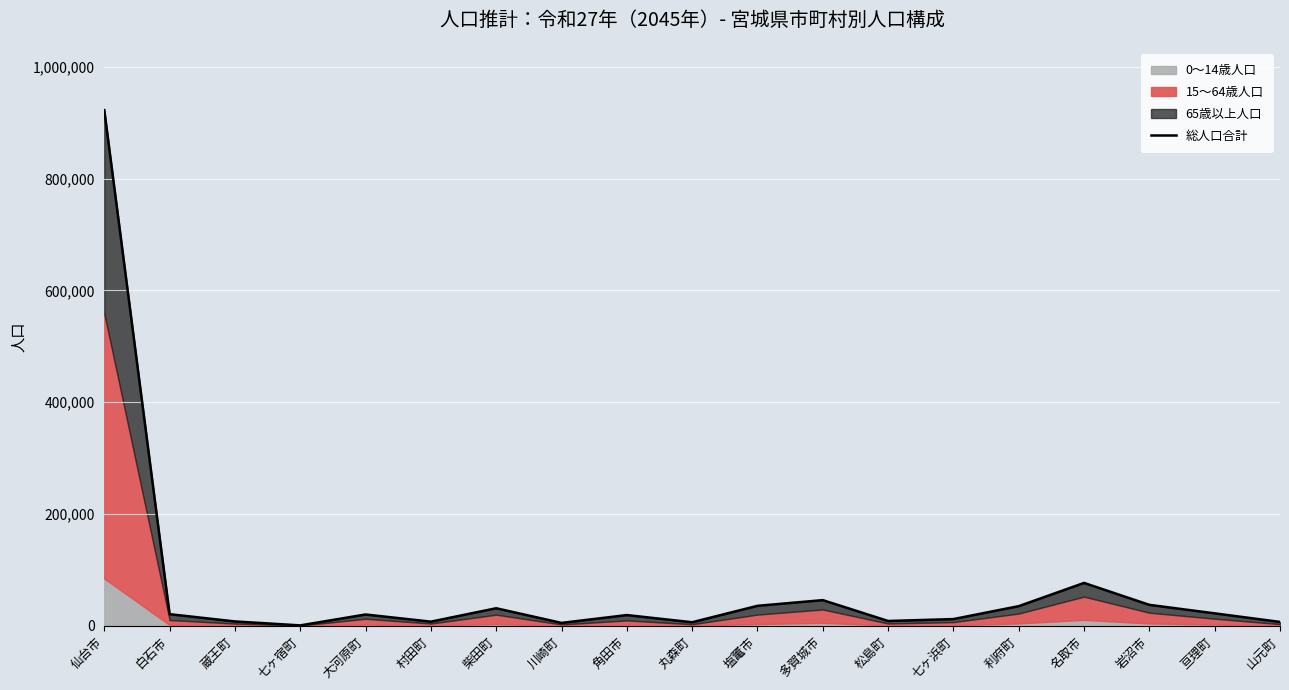

Reading right to left, list all the values displayed in this chart.

山元町=6806	亘理町=22154	岩沼市=37355	名取市=76595	利府町=35037	七ヶ浜町=11906	松島町=8496	多賀城市=45821	塩竃市=35625	丸森町=6231	角田市=19074	川崎町=5069	柴田町=31280	村田町=7293	大河原町=20110	七ヶ宿町=607	蔵王町=7703	白石市=20676	仙台市=922655